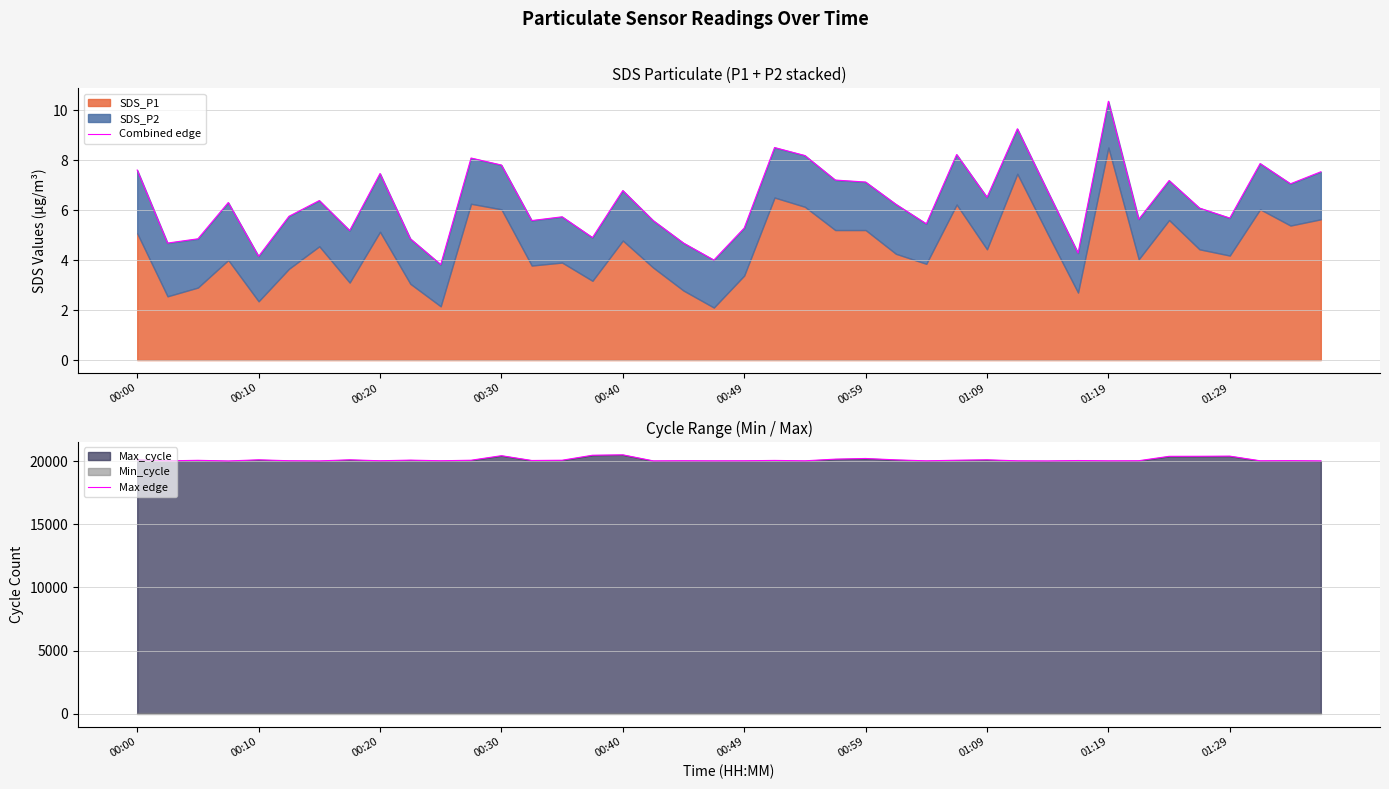

What is the difference between the Combined edge values at 26 and 00:59?

0.9